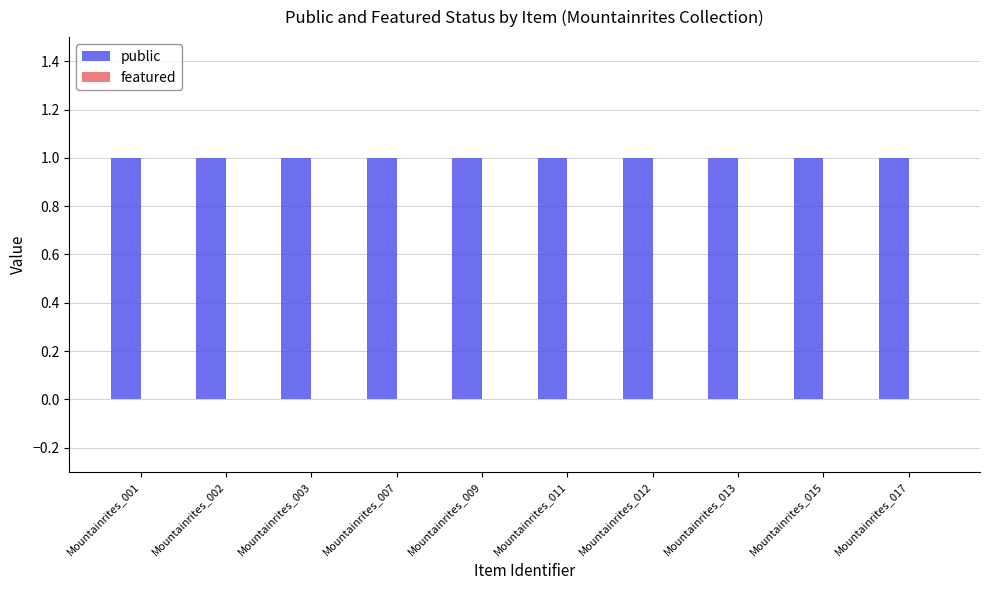

Which series has the largest range (max minus min)?

public